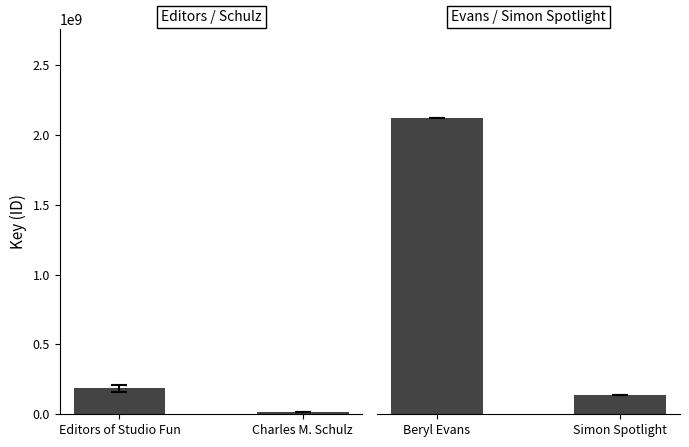

What is the sum of all Evans / Simon Spotlight values?

2260419195.0